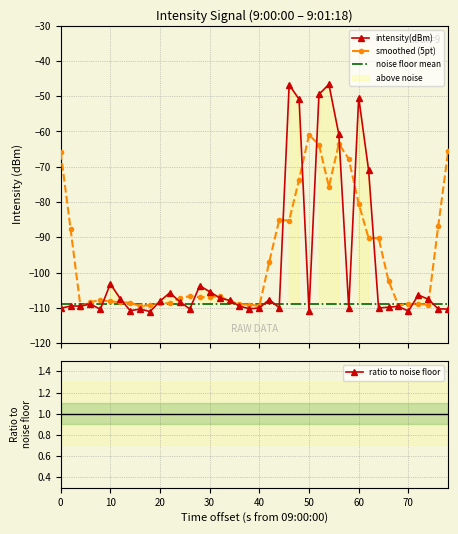

Does the chart display data point markers on the line(s)?

Yes